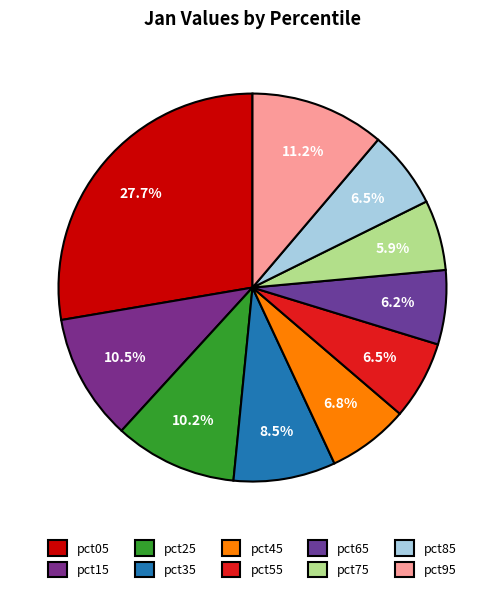

To the nearest percent, what is the combined percentage of pct95 and pct75?

17%